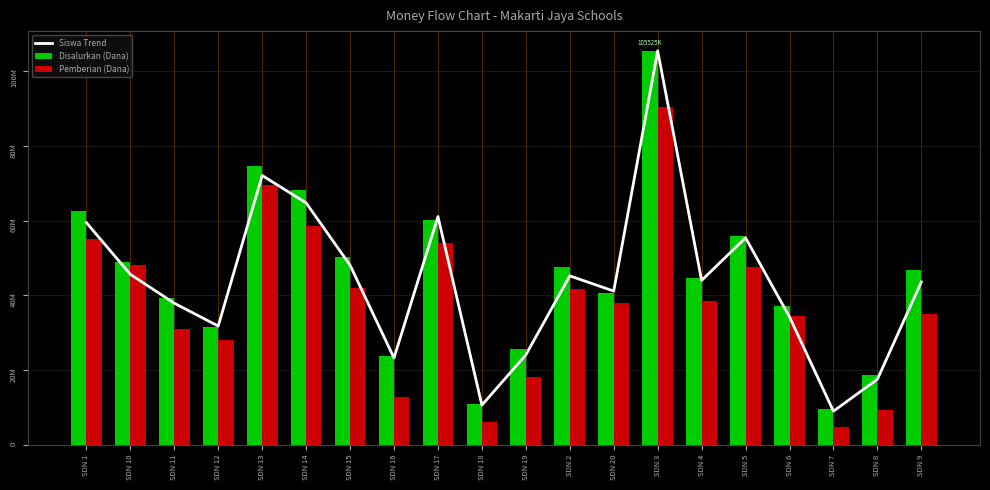

At how many categories does at least one series exceed 6811974?

20